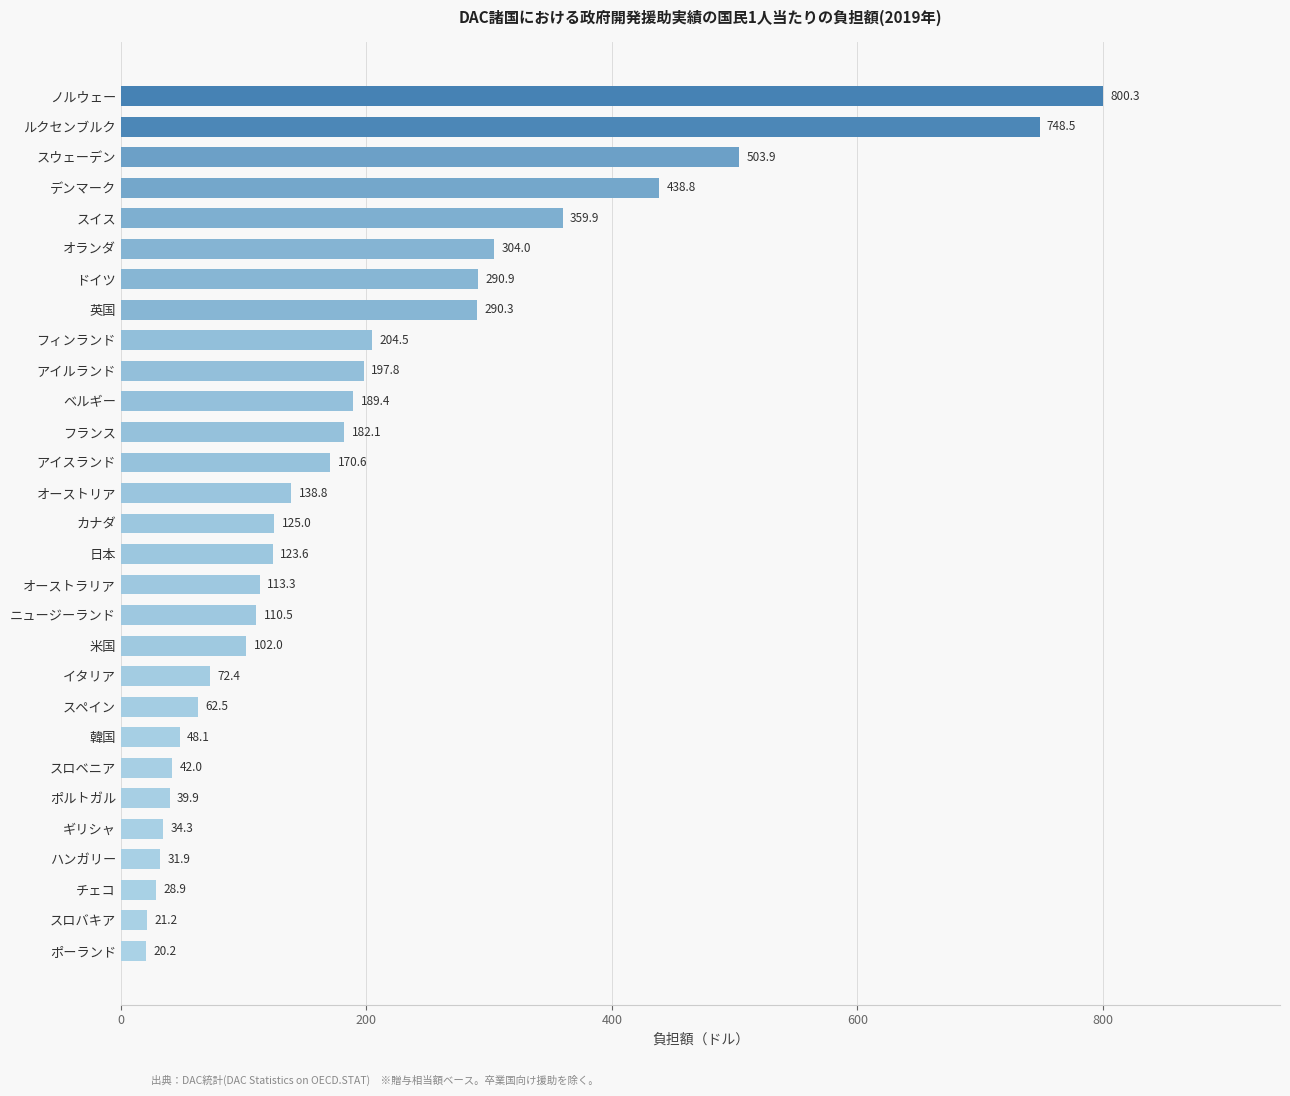

What is the ratio of the value at スイス to the value at スペイン?

5.8